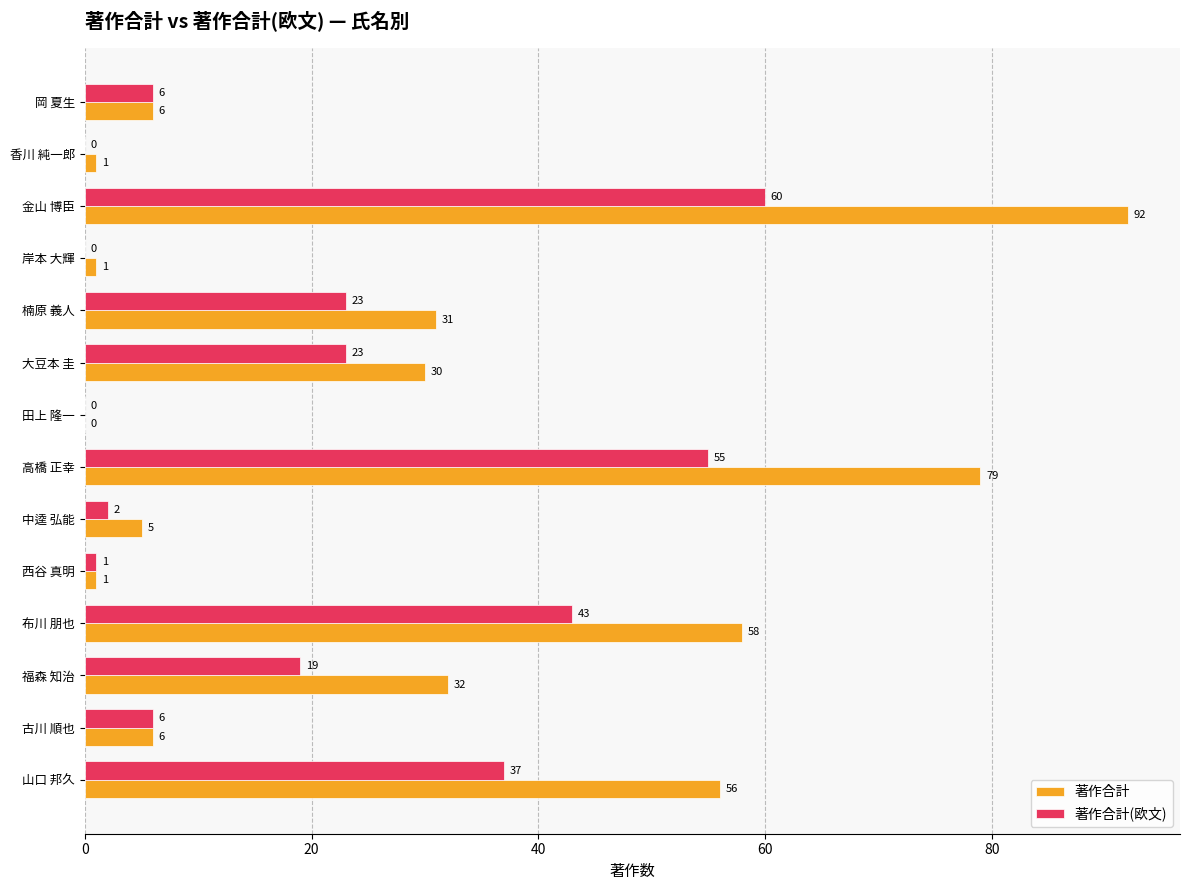

Between 香川 純一郎 and 西谷 真明, which series saw the biggest shift?

著作合計(欧文)